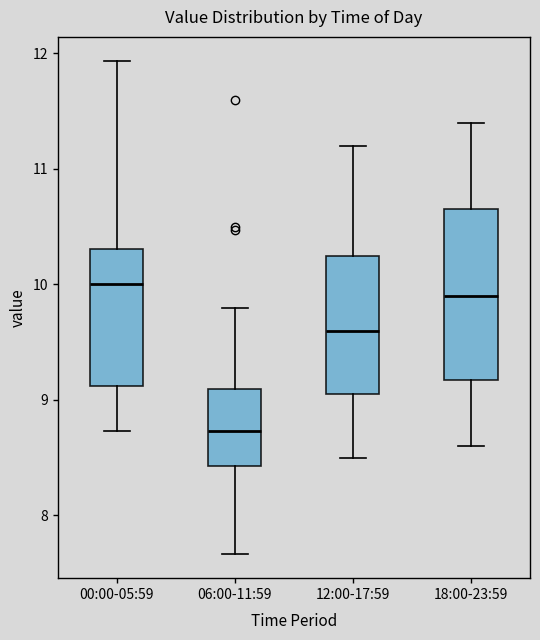

Where is the upper edge of the box for 18:00-23:59 on the y-axis? The values are not printed on the chart, so give them approximately, as read against the axis.

10.7